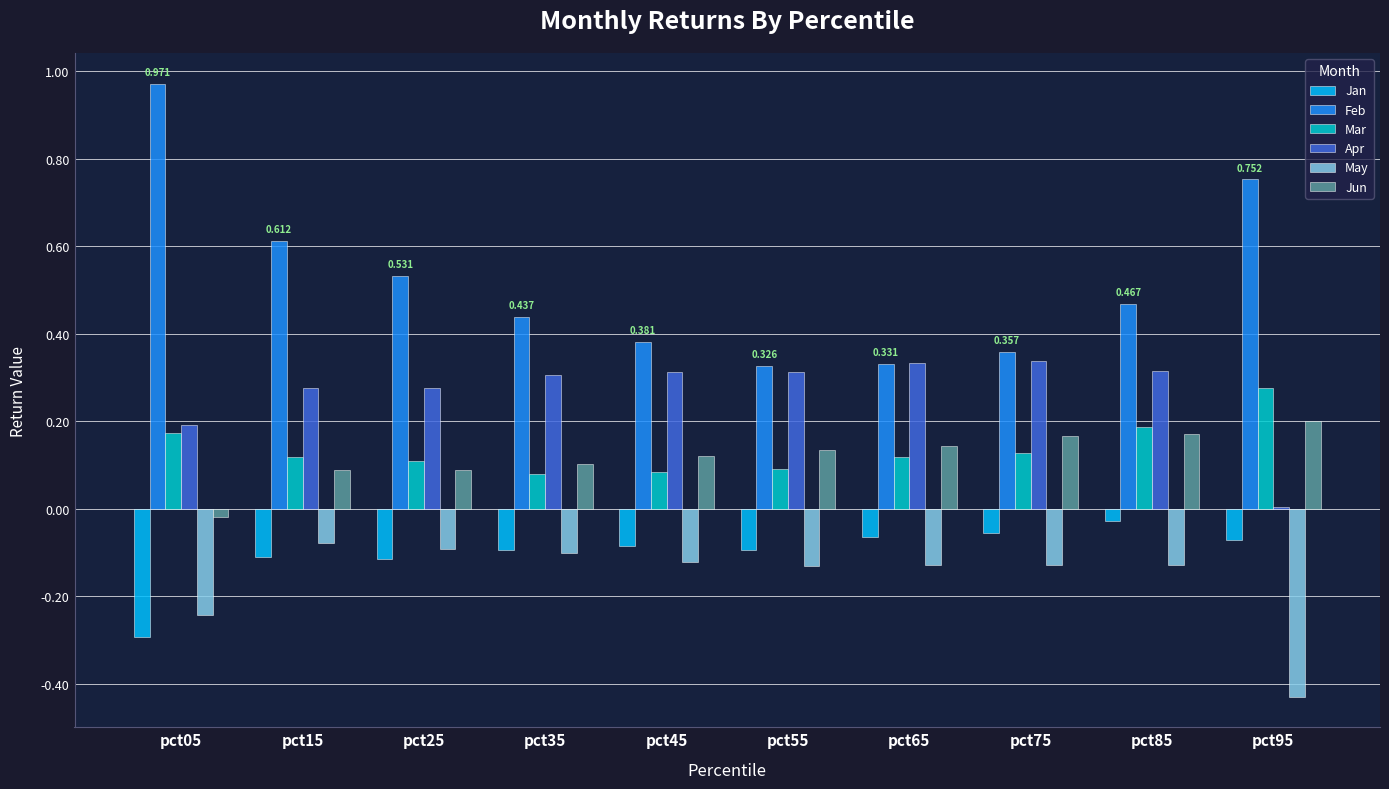

Is the value of Jan at pct85 greater than the value of Apr at pct55?

No